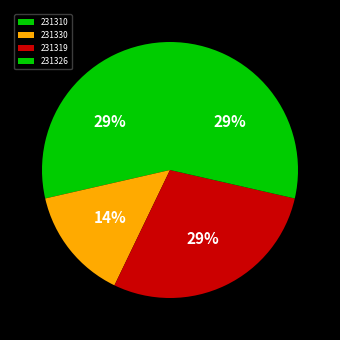

To the nearest percent, what percentage of the pie is 231310?

29%